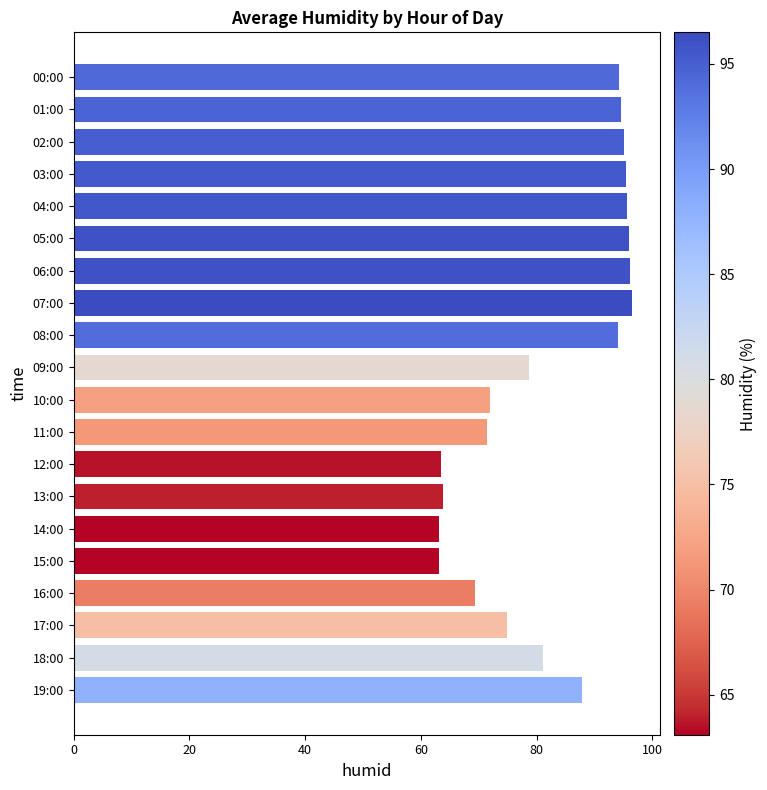

How many data points are less than 87?

10